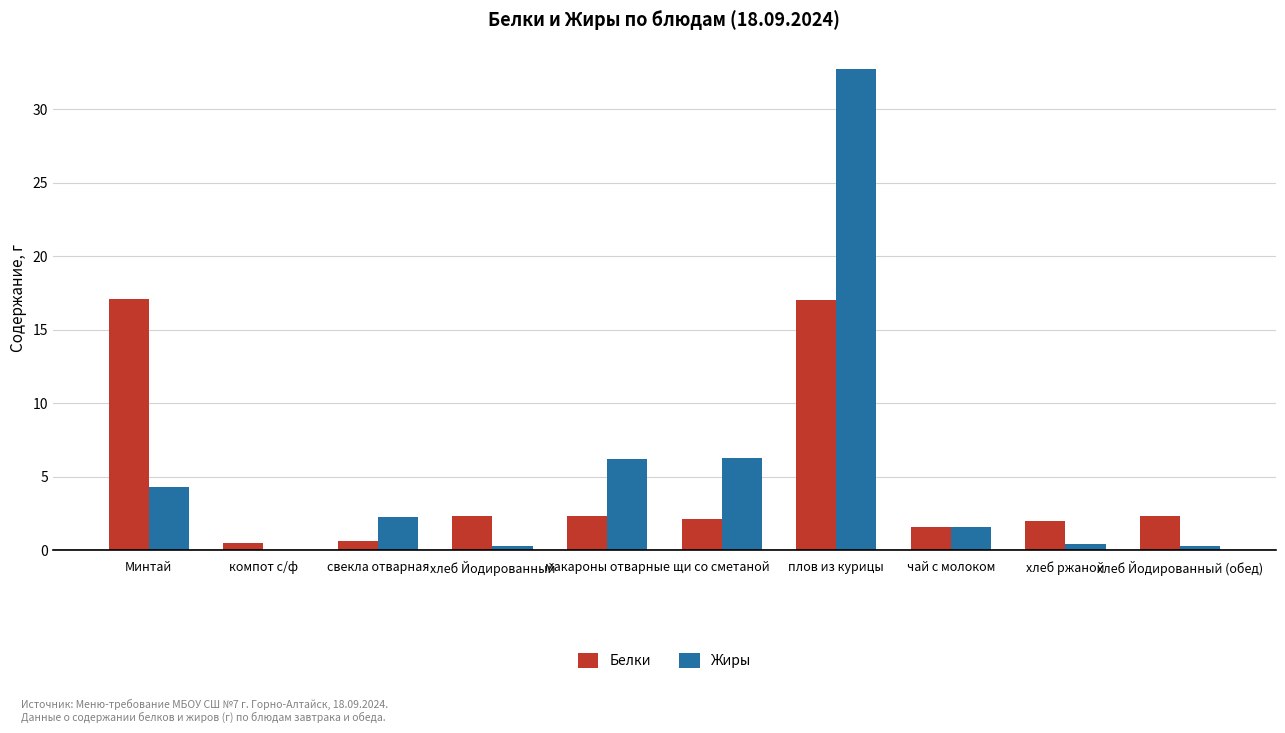

How many positive values does the Жиры series have?

9